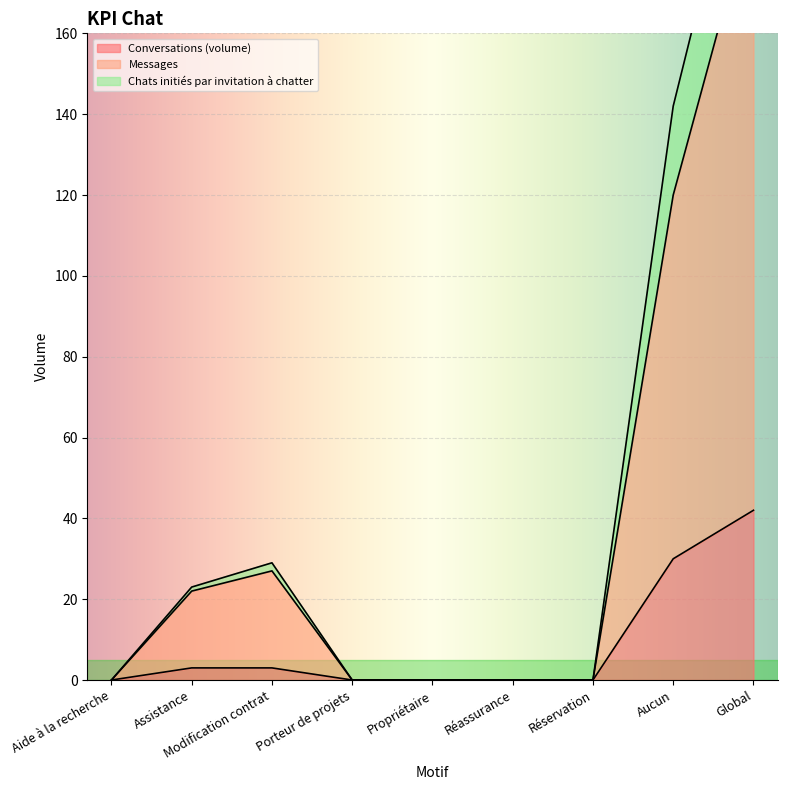

Does the chart display data point markers on the line(s)?

No